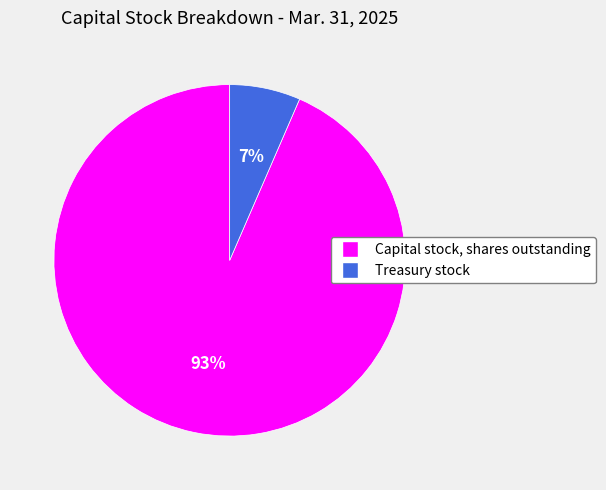

Which slice is the smallest?

Treasury stock